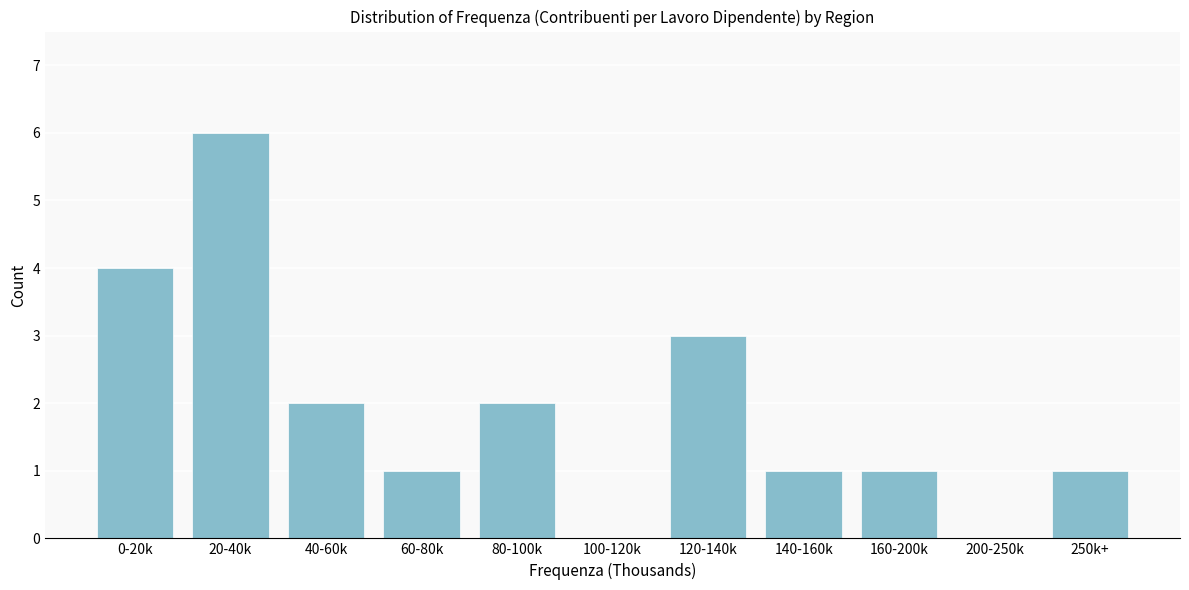

Reading right to left, list all the values displayed in this chart.

250k+=1	200-250k=0	160-200k=1	140-160k=1	120-140k=3	100-120k=0	80-100k=2	60-80k=1	40-60k=2	20-40k=6	0-20k=4